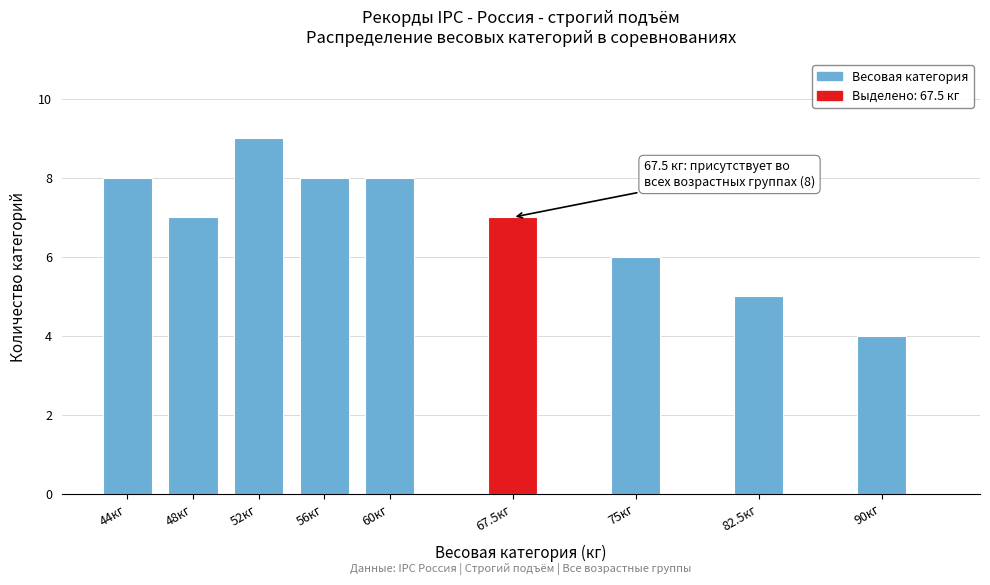

Reading left to right, extract all data points from this chart.

8	7	9	8	8	7	6	5	4